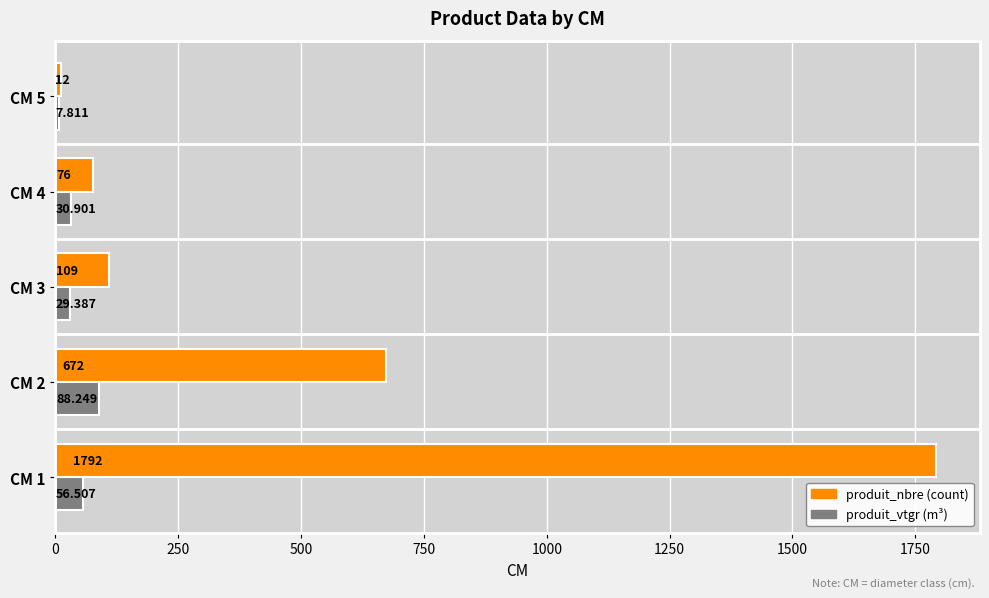

Count the number of data series in this chart.

2